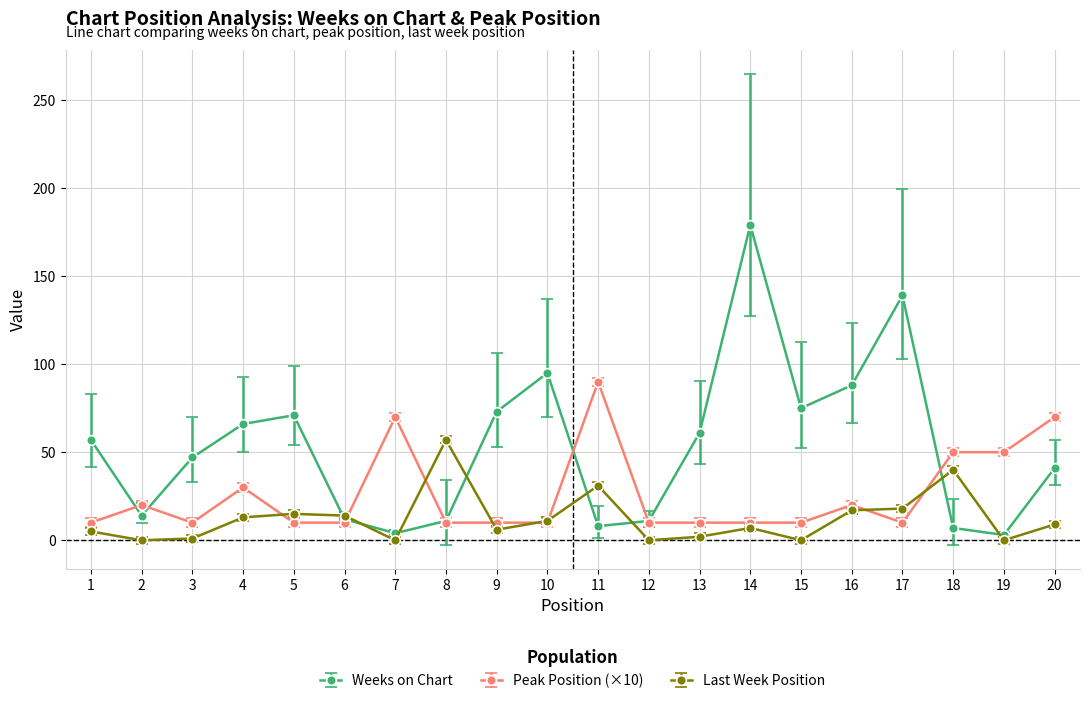

The Last Week Position series shows 17 at 16. True or false?

True